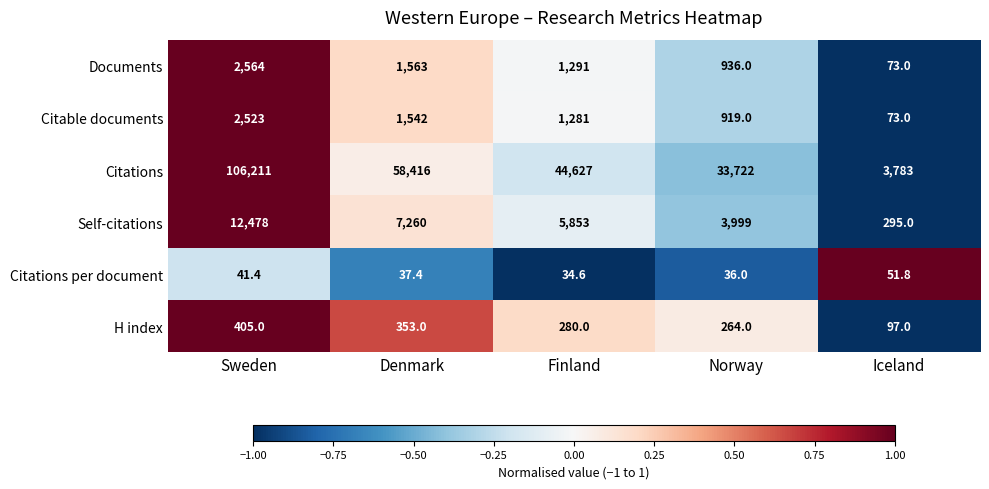

Is it true that Documents equals 1792.4 at Finland?

False